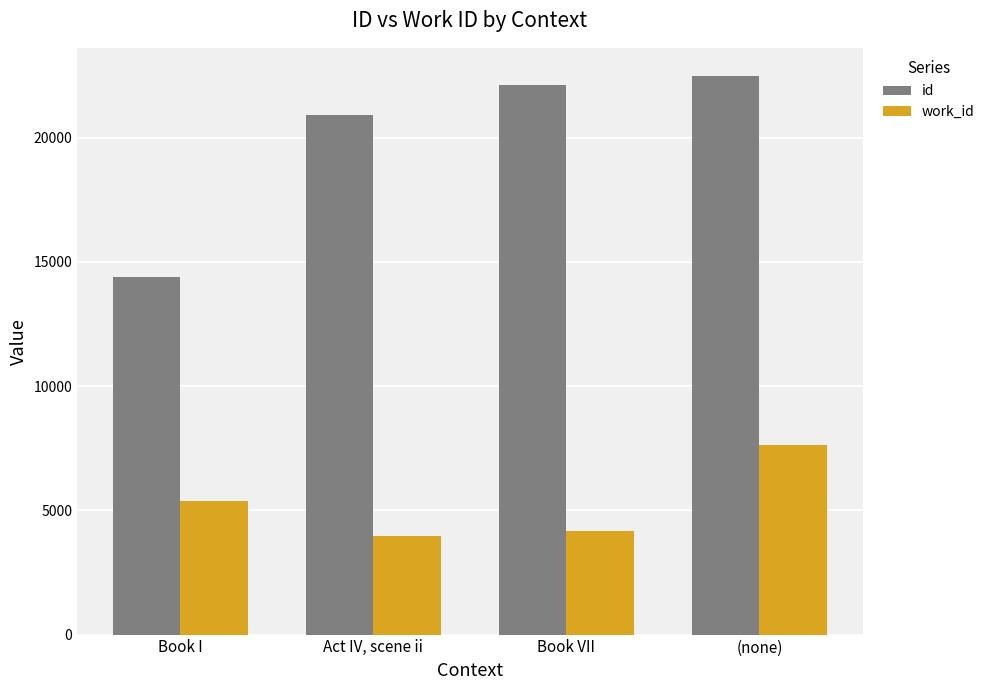

What is the minimum value shown in the chart?

3983